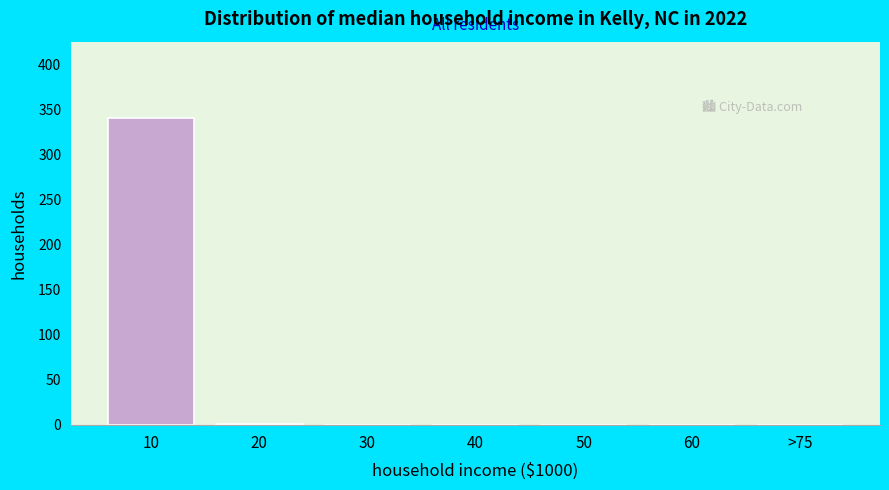

The value at 40 is 0. True or false?

True